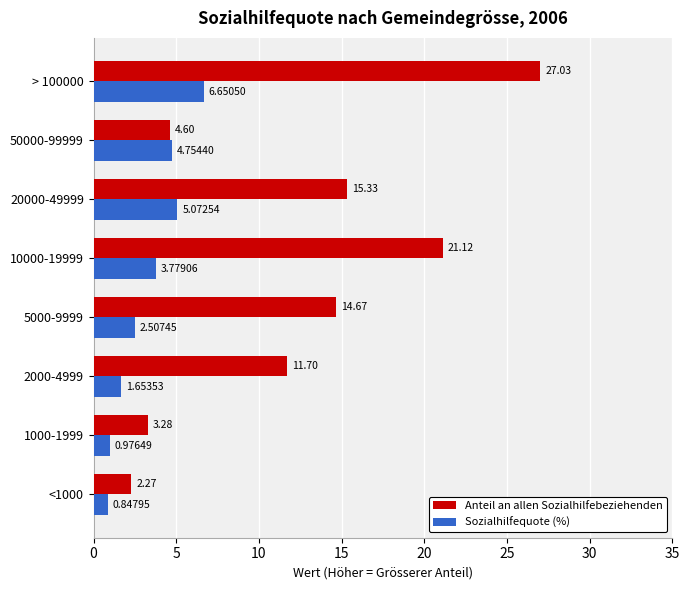

What is the difference between the second highest and second lowest values in the Sozialhilfequote (%) series?

4.1